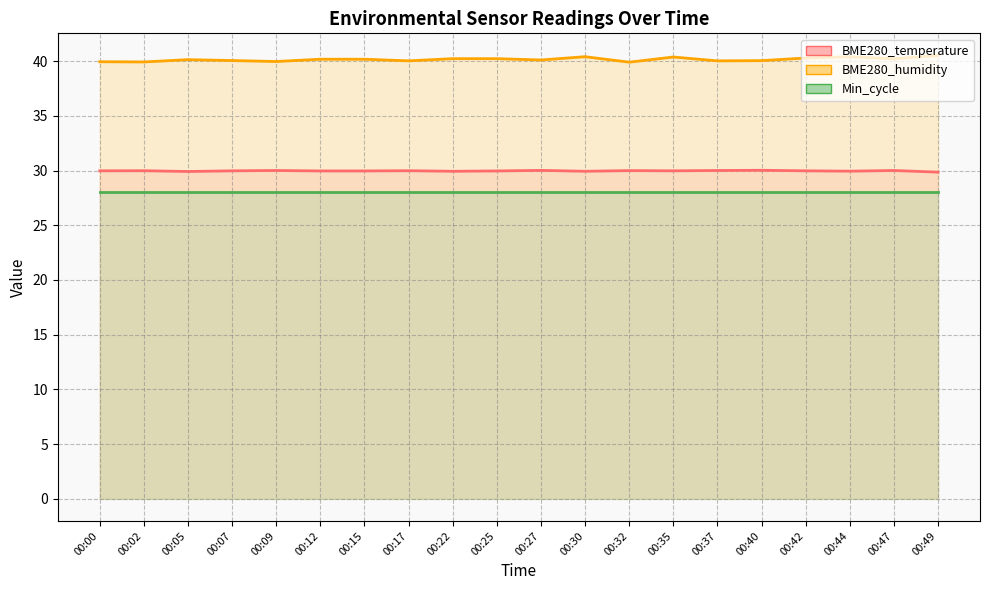

True or false: Min_cycle and BME280_temperature intersect in this chart.

False